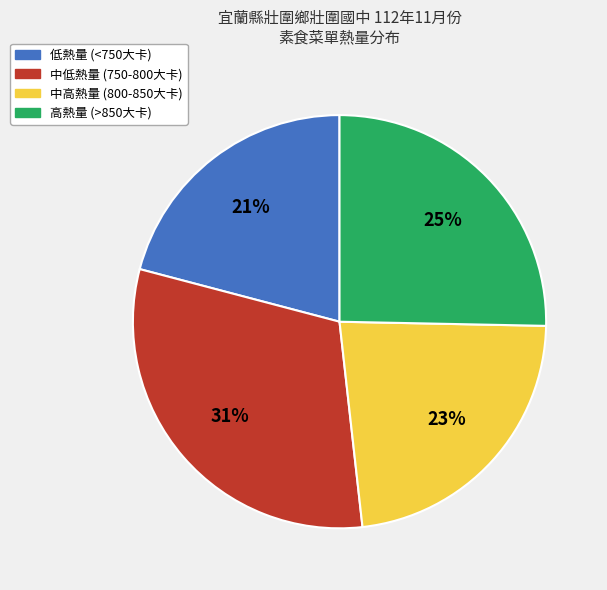

Is there a majority slice in this chart?

No